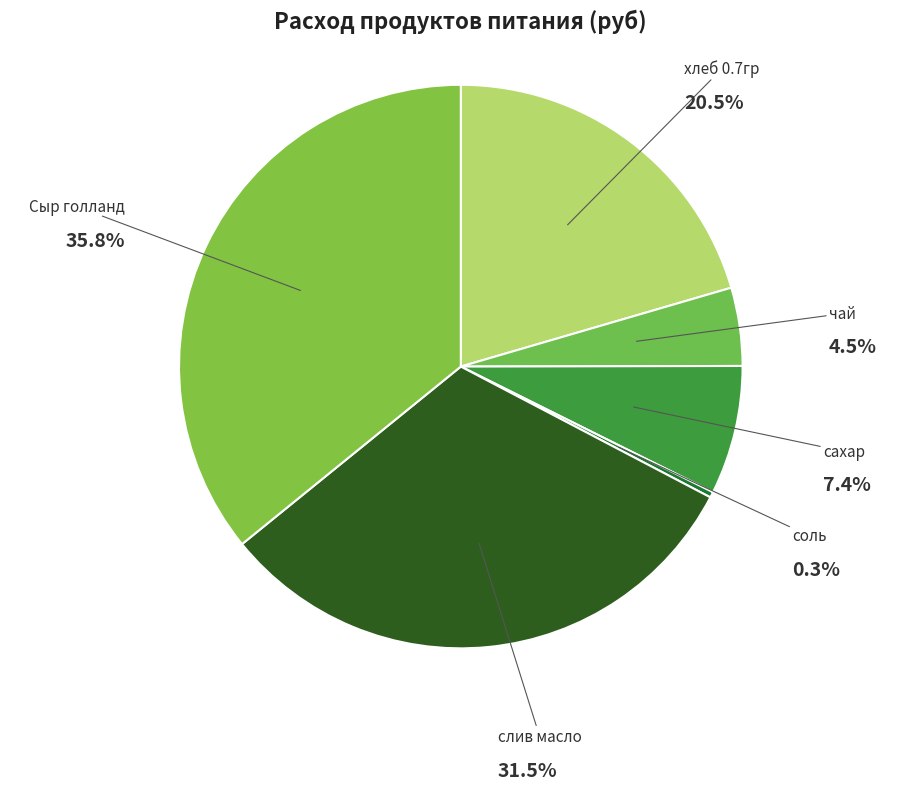

To the nearest percent, what is the difference between the чай and соль slice percentages?

4%